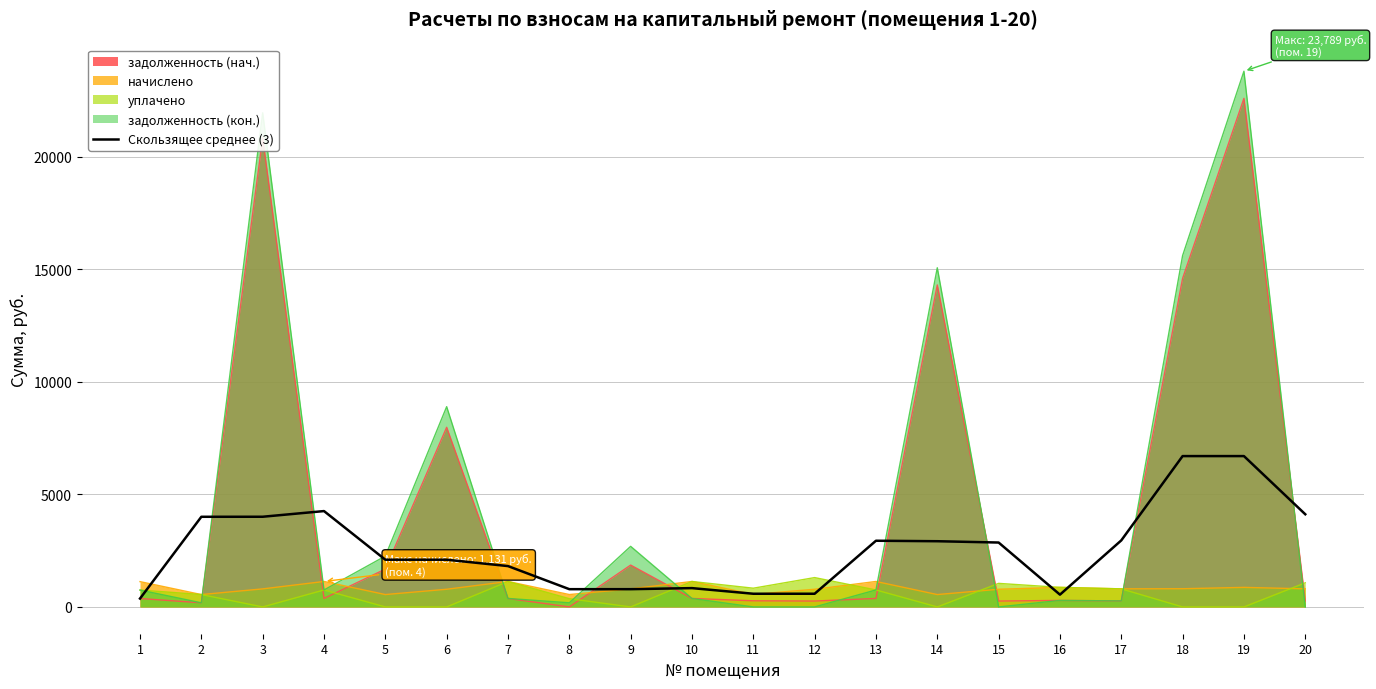

What is the average value?

2598.1